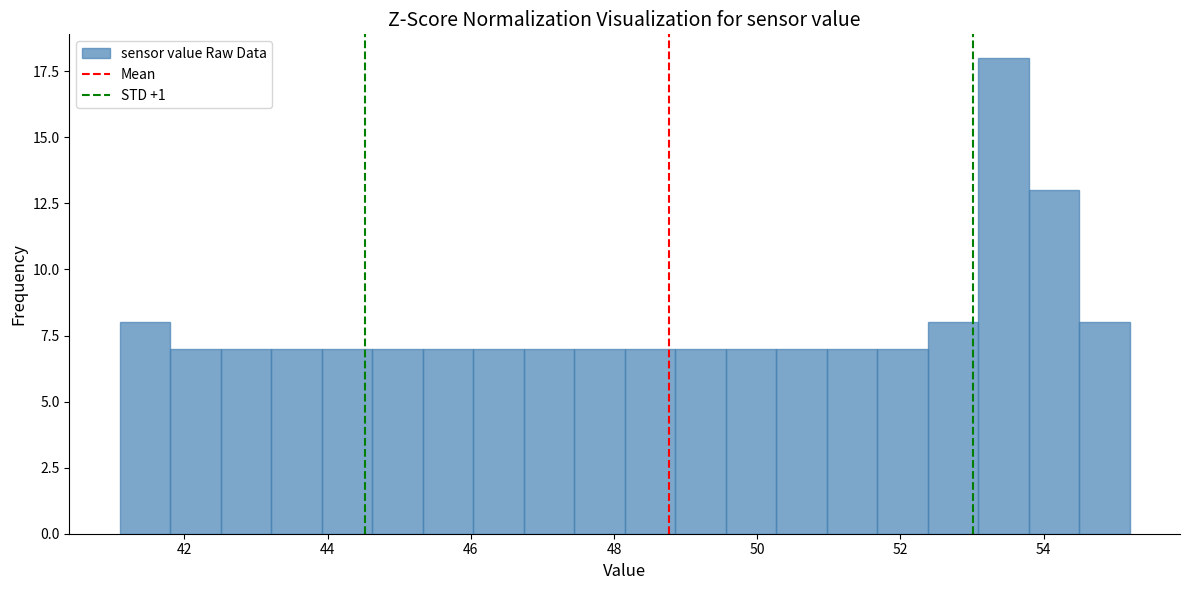

Read against the x-axis, roughly where is the centre of the tallest bar?

53.4